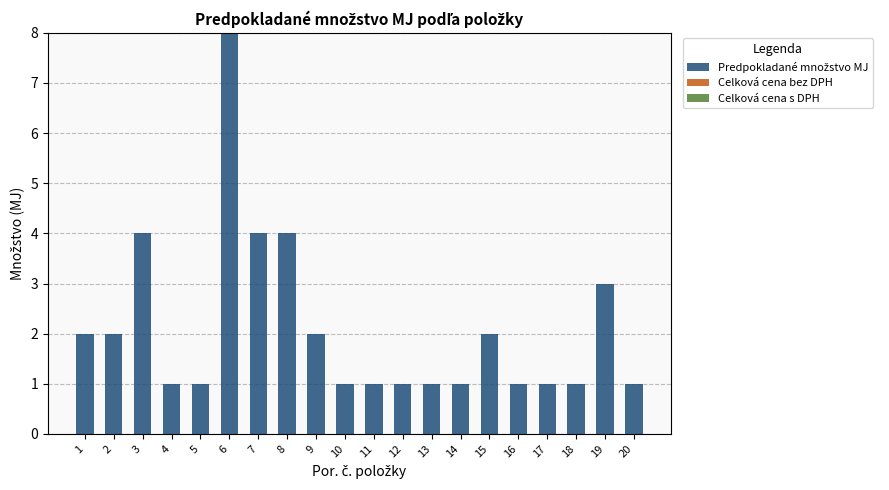

What is the difference between the maximum and minimum values?

7